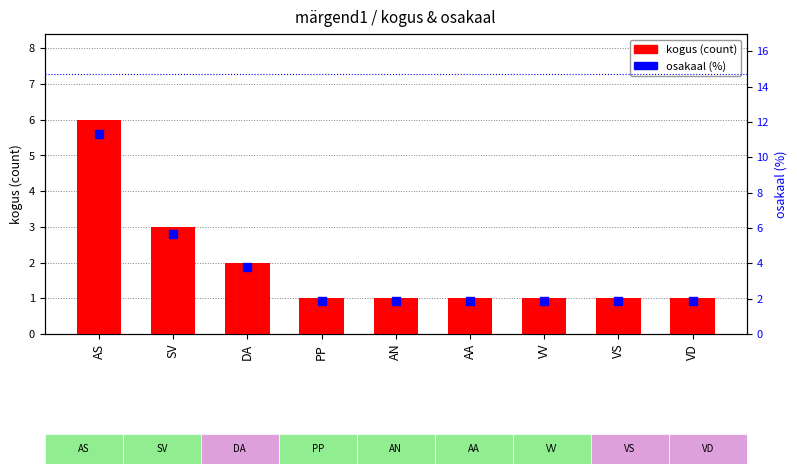

What is the total value across all series at AA?

2.9